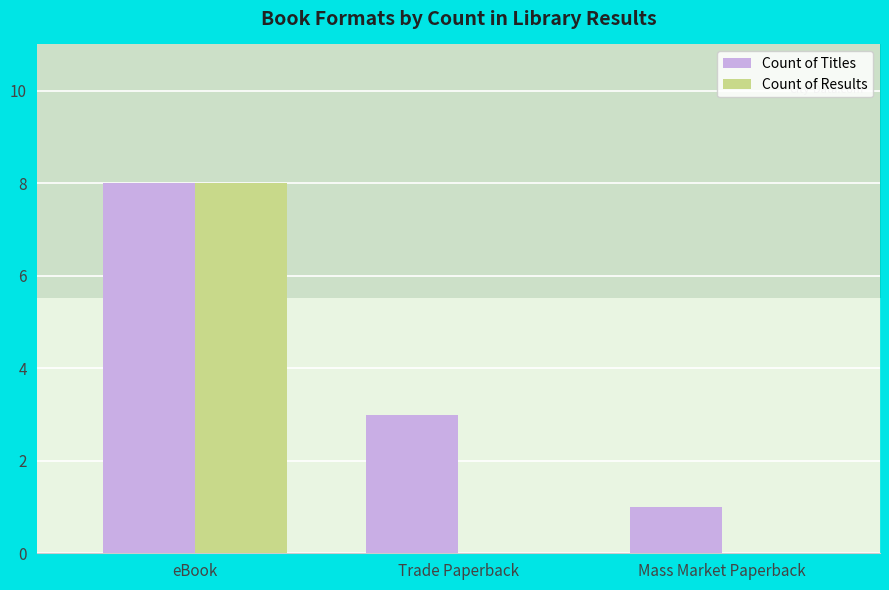

What is the approximate value of Count of Results at eBook?

8